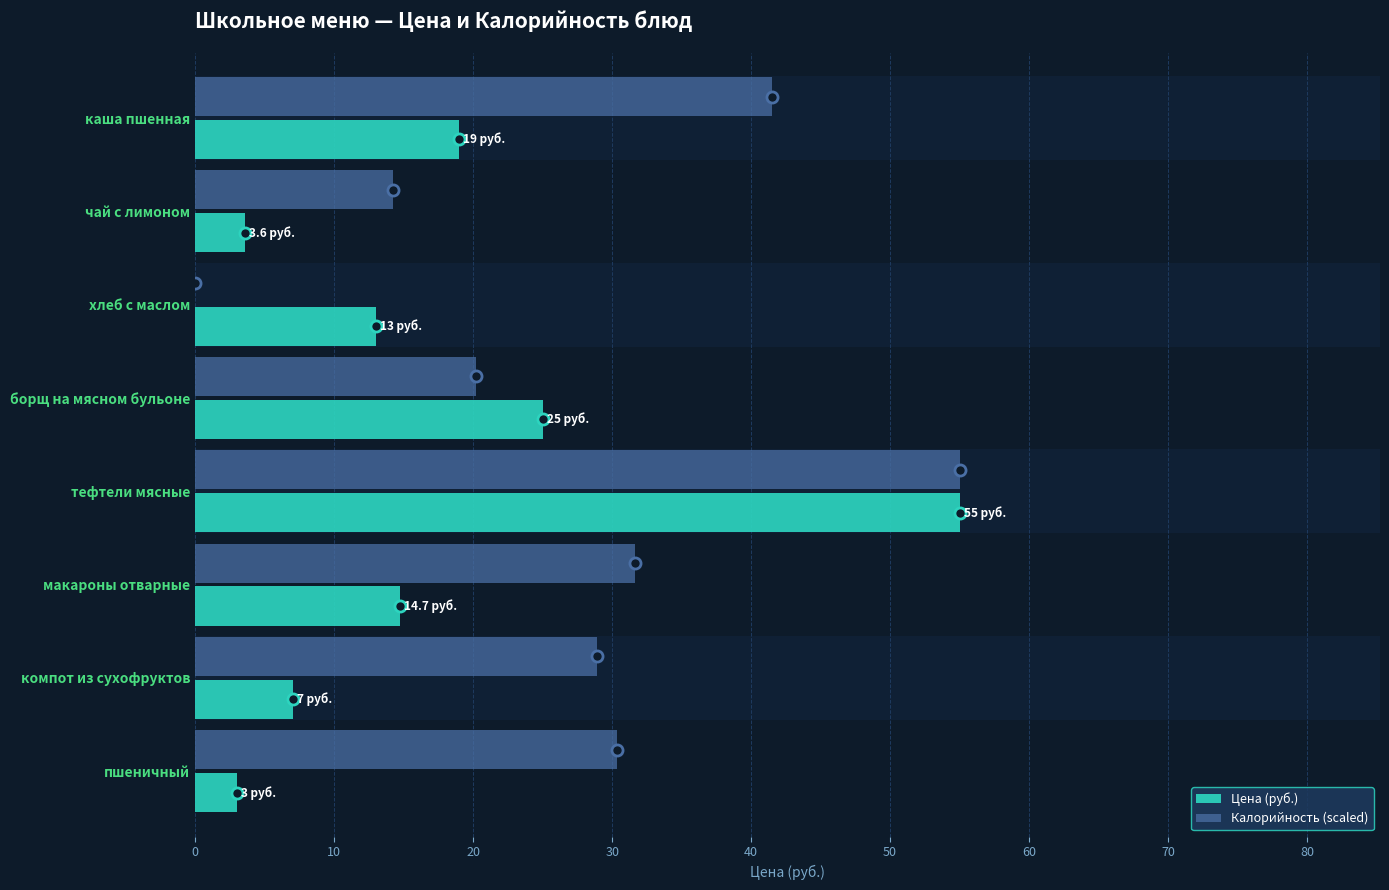

Reading left to right, extract all data points from this chart.

Цена (руб.): 19.0	3.6	13.0	25.0	55.0	14.7	7.0	3.0
Калорийность (scaled): 41.5	14.2	0.0	20.2	55.0	31.6	28.9	30.3